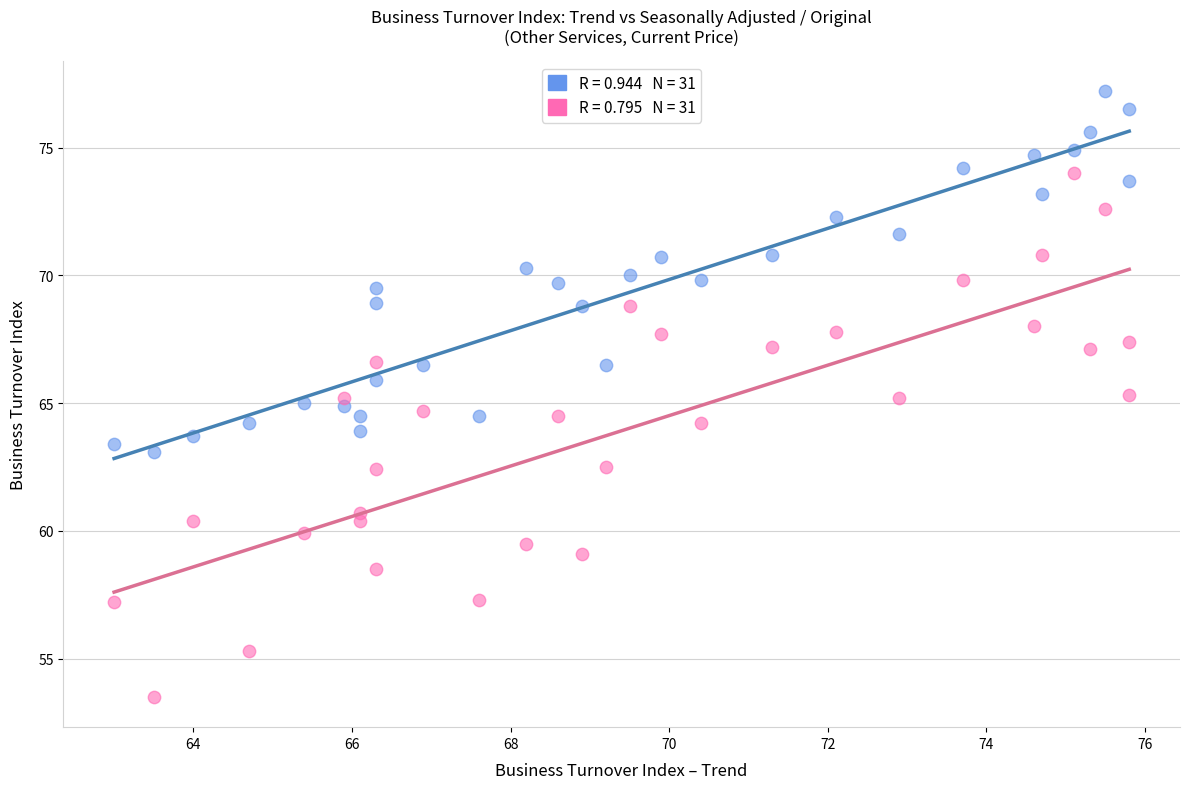

Across all data points, what is the range of Y values (max minus min)?

23.7